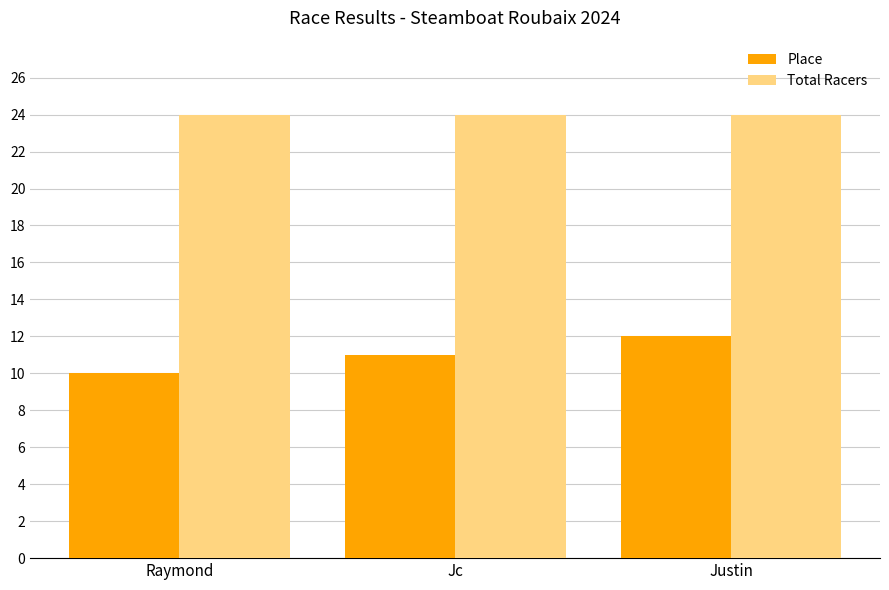

Rank the series at Justin from lowest to highest value.

Place, Total Racers